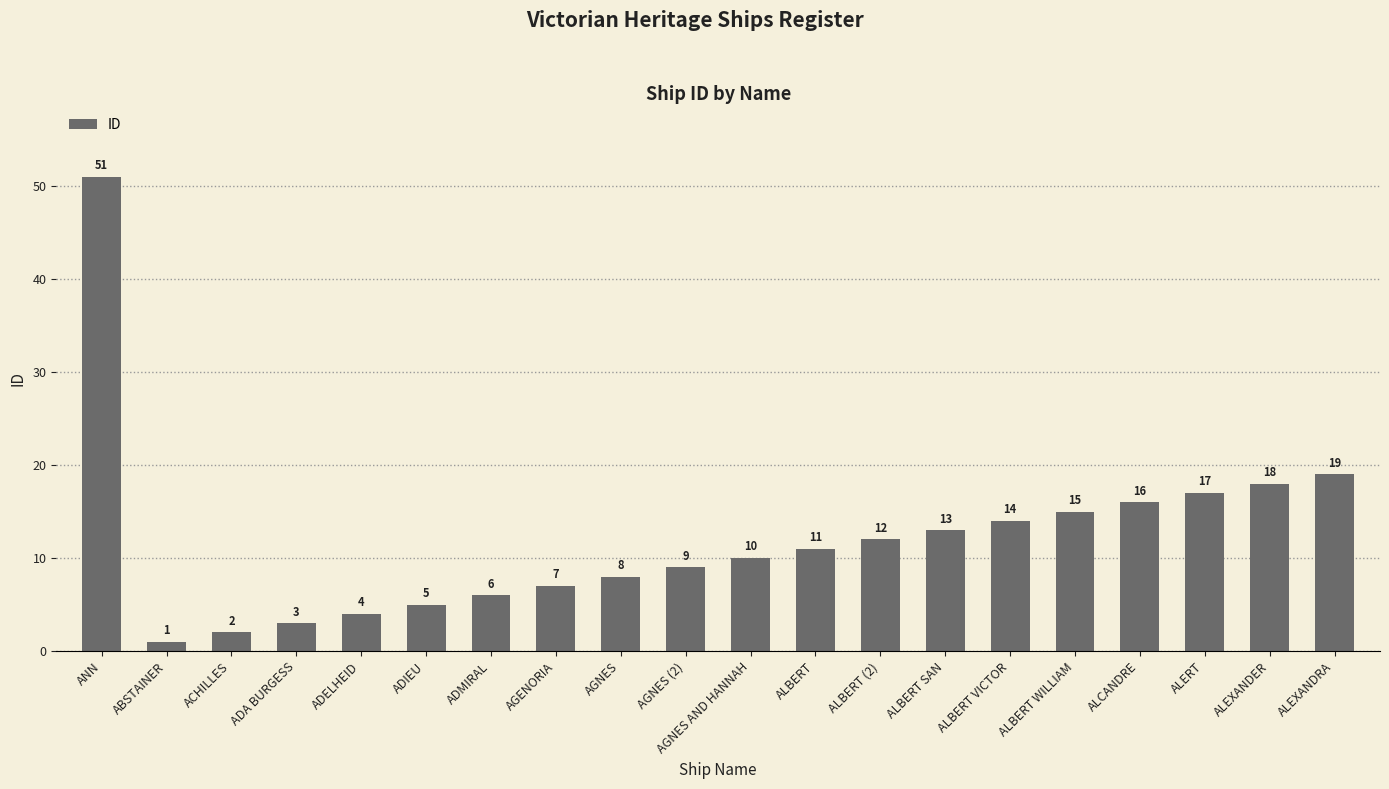

What is the approximate value at ADELHEID, to the nearest 5?

5